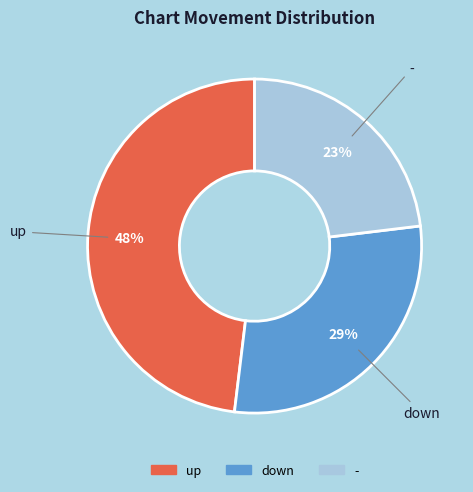

Count the number of slices in the pie.

3